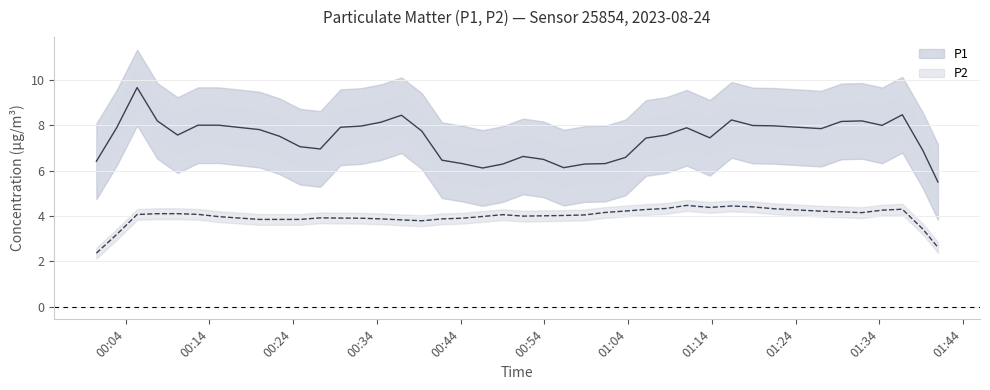

Rank the series by their maximum value, from highest to lowest.

P1, P2